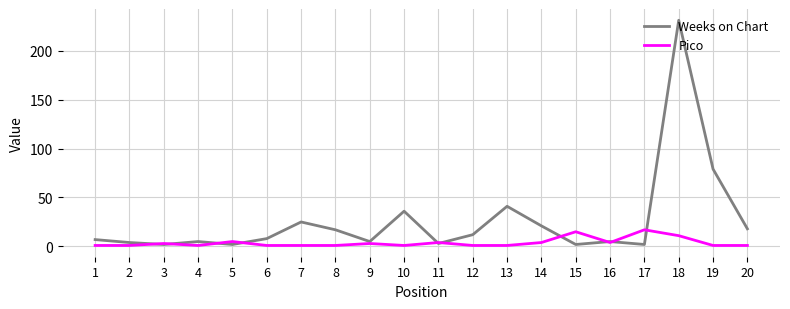

Is the value of Weeks on Chart at 18 greater than the value of Pico at 7?

Yes